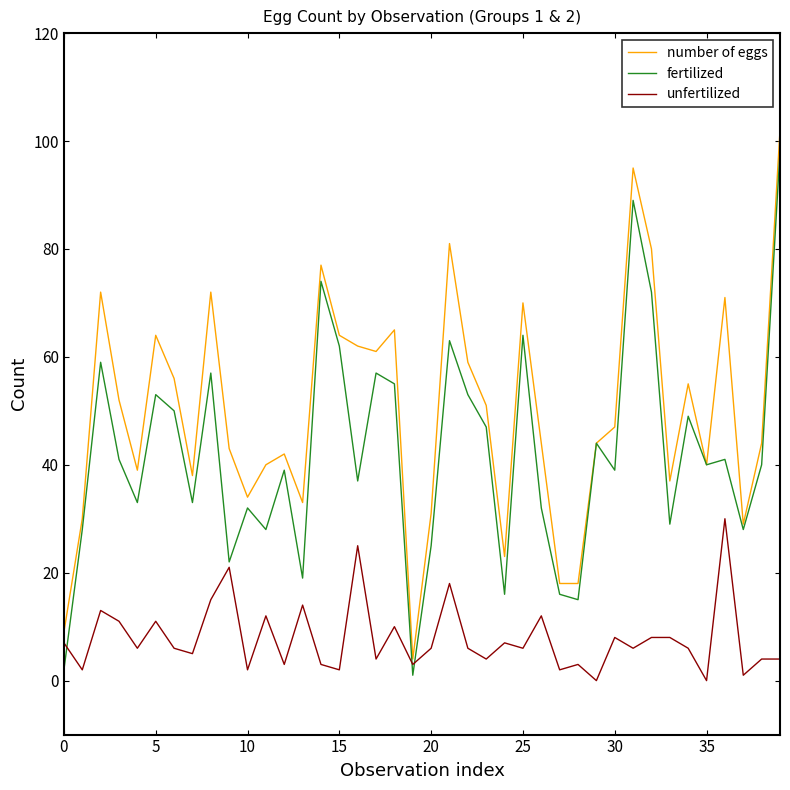

What is the greatest value displayed?

102